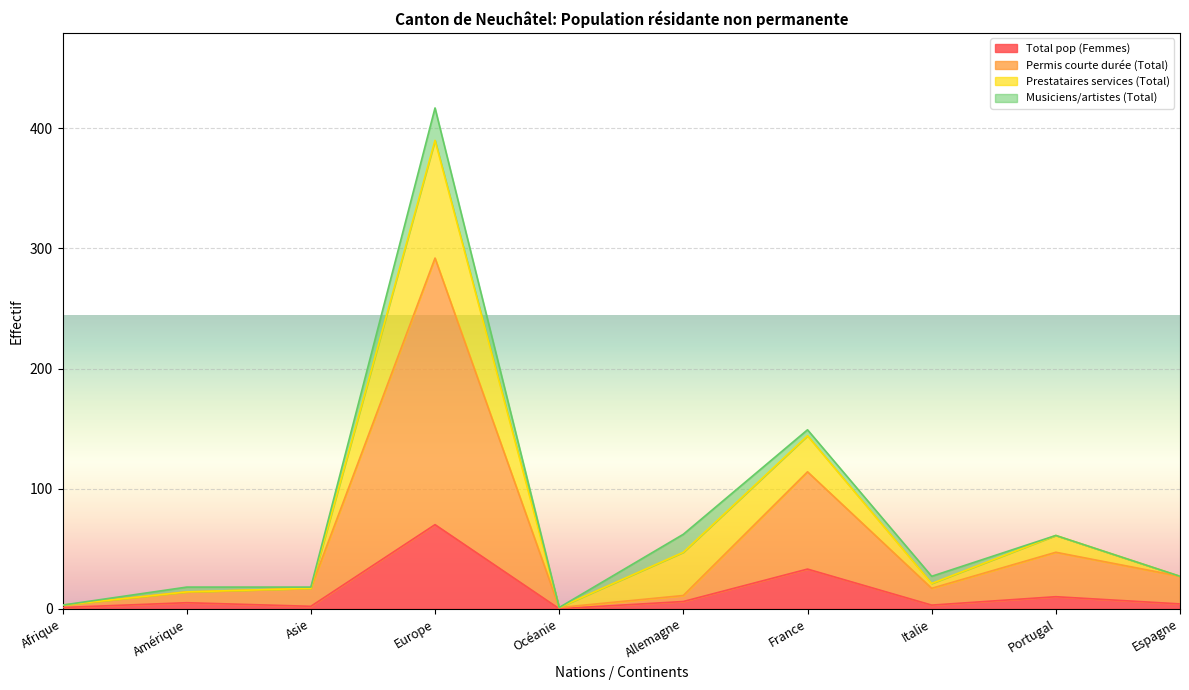

At which label does Permis courte durée (Total) reach its peak?

Europe